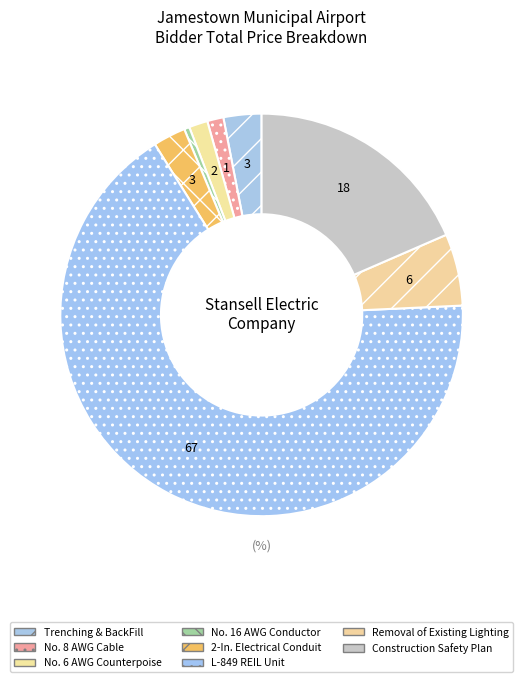

Do Removal of Existing Lighting and No. 8 AWG Cable together represent more than half of the pie?

No